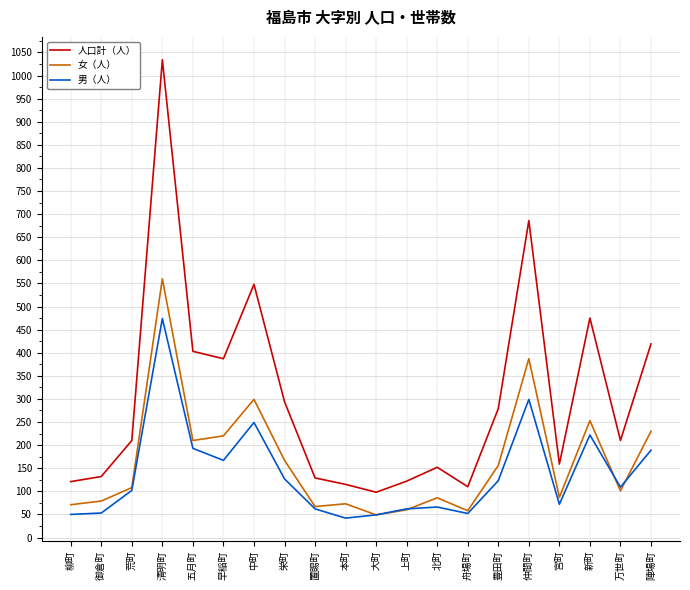

What is the difference between the second highest and minimum values in the 人口計（人） series?

588